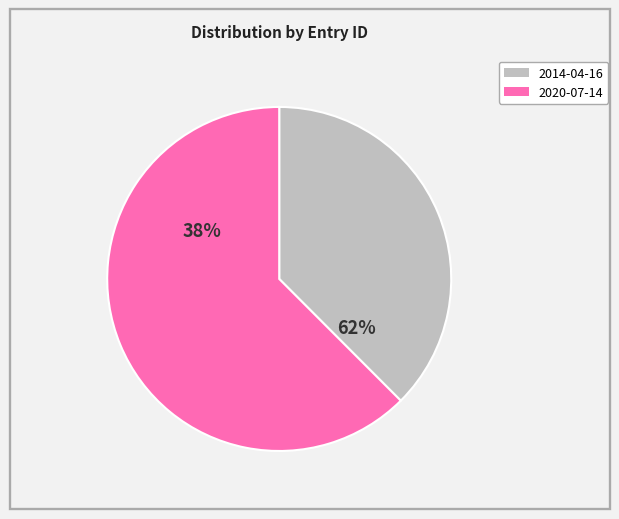

How many slices are in this pie chart?

2